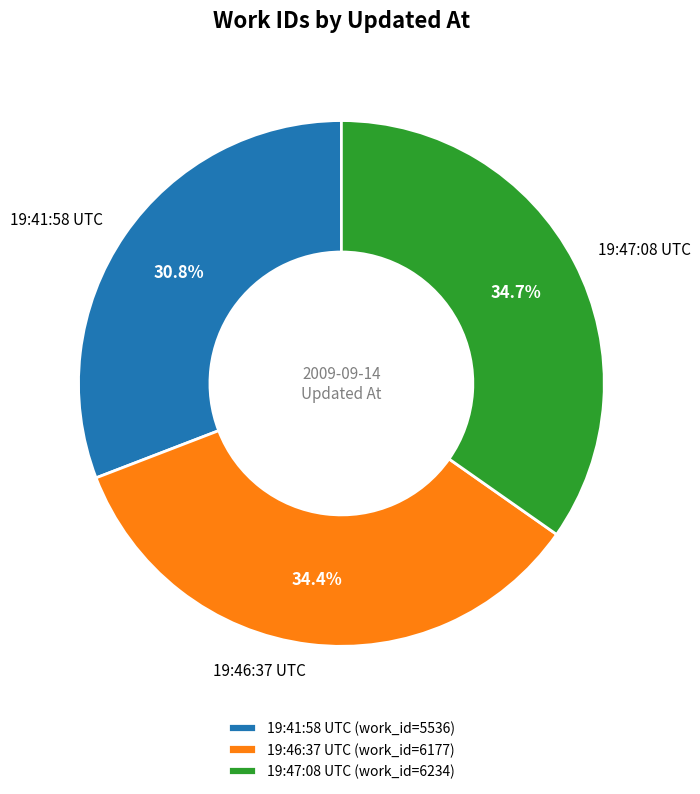

Does 19:47:08 UTC represent more than half of the total?

No